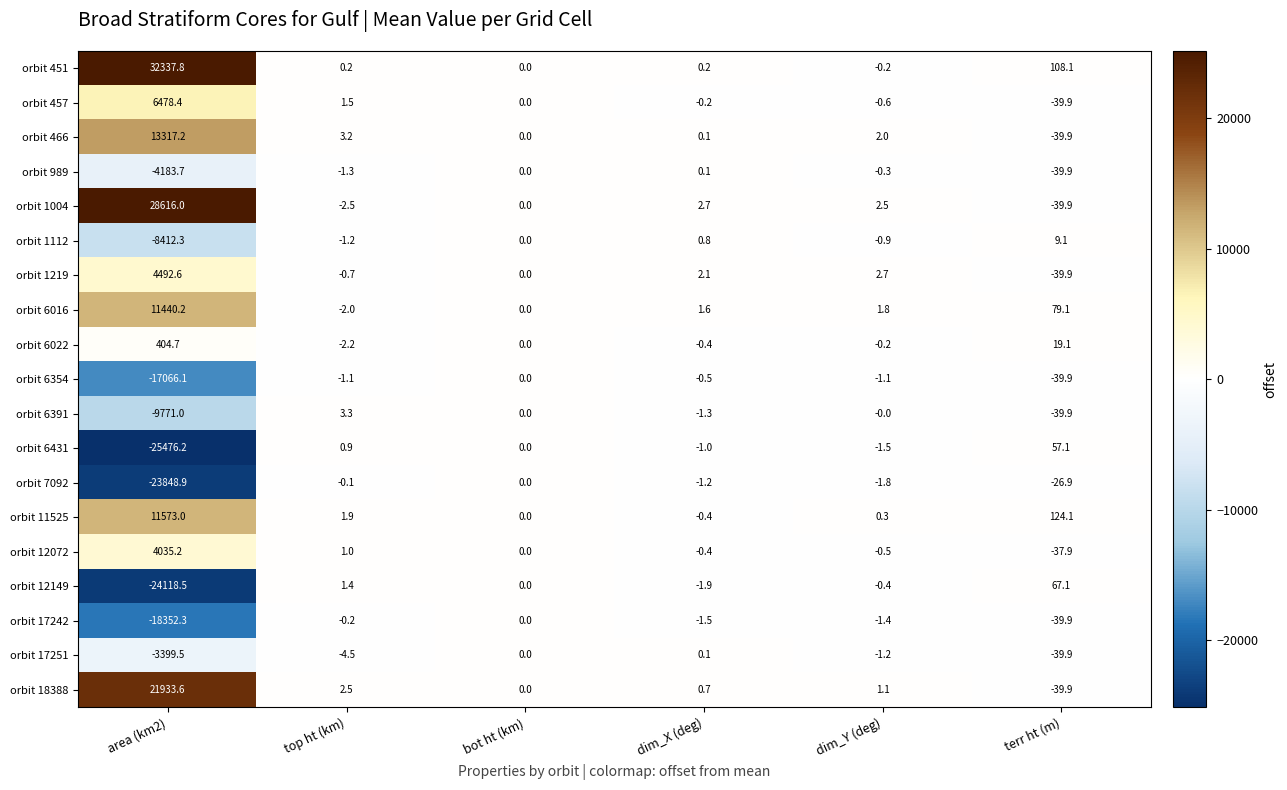

At which label does orbit 12149 reach its minimum?

area (km2)